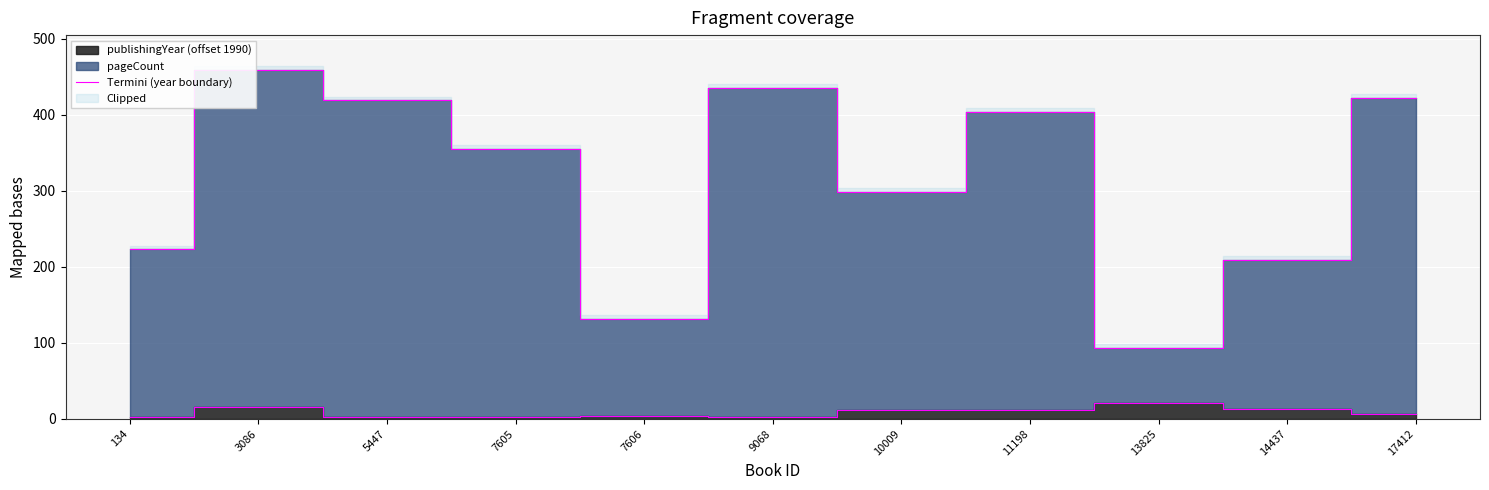

Reading left to right, extract all data points from this chart.

3	15	3	3	4	3	11	12	21	13	6